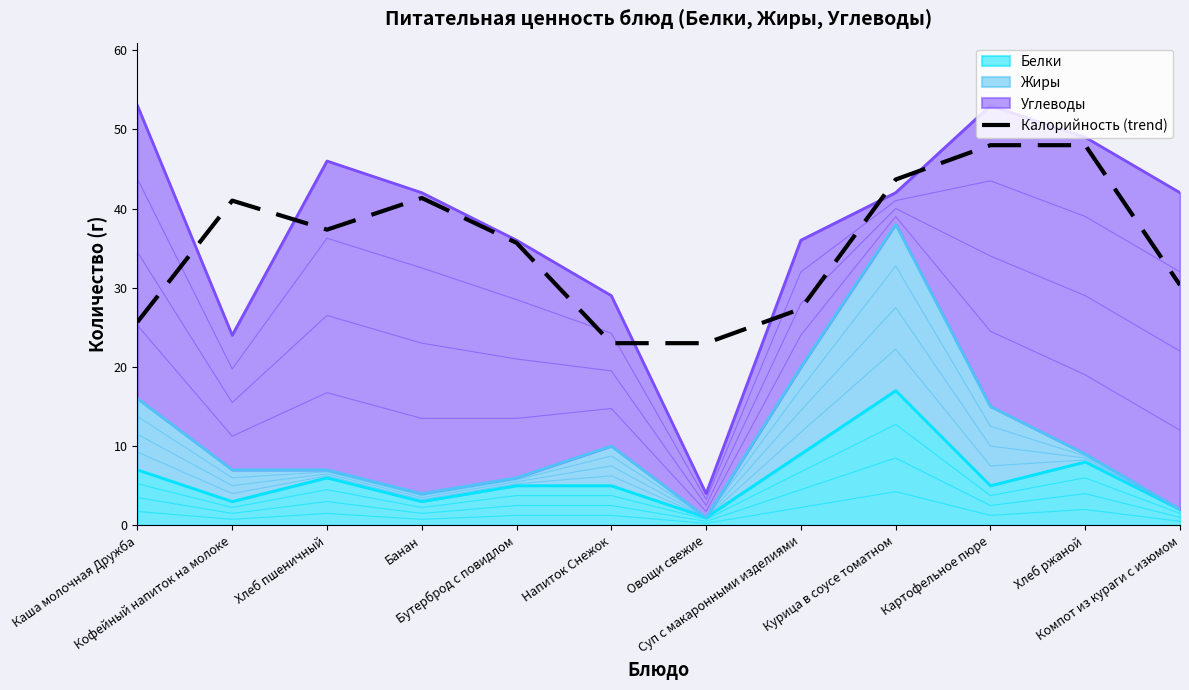

What is the value of the 2nd point from the left?

41.0